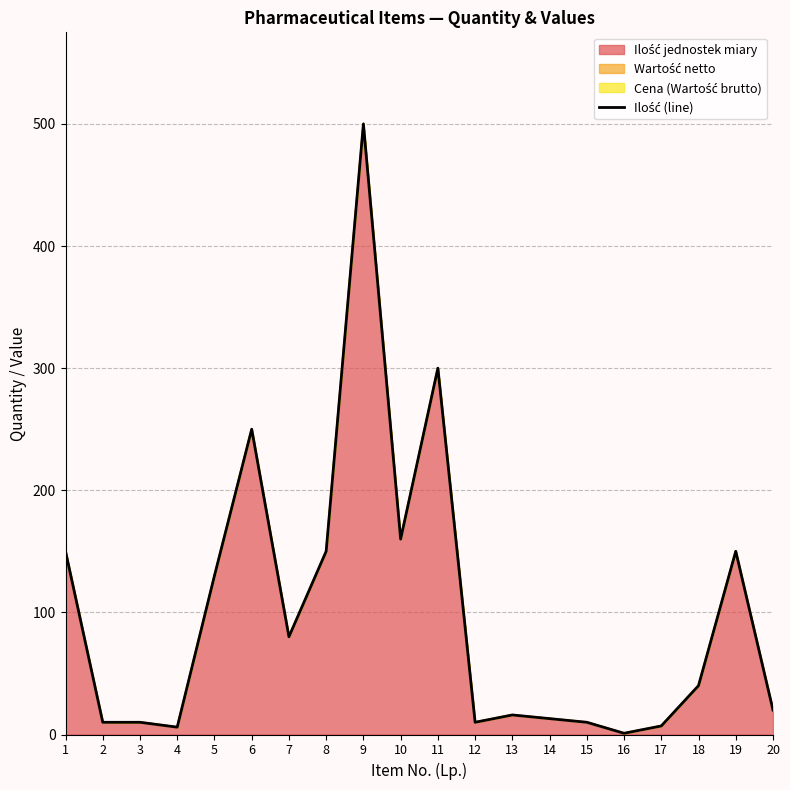

What value does the data have at 15, to the nearest 5?

10